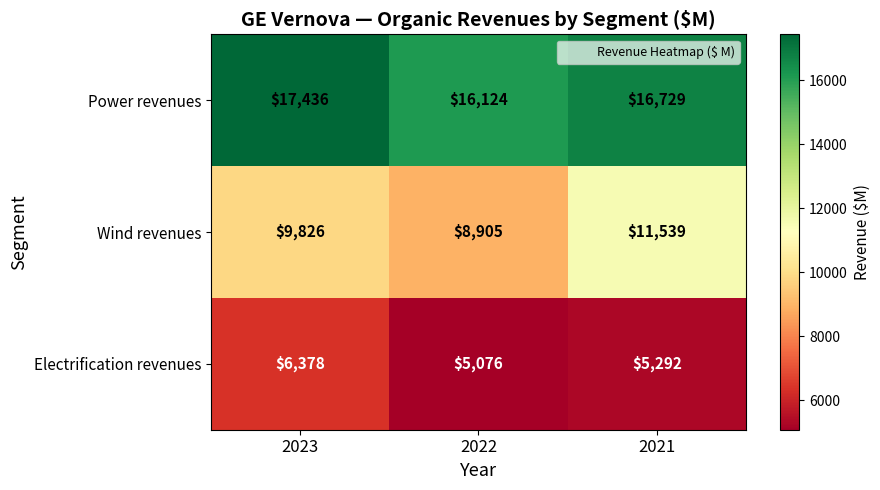

What is the total value across all series at 2021?

33560